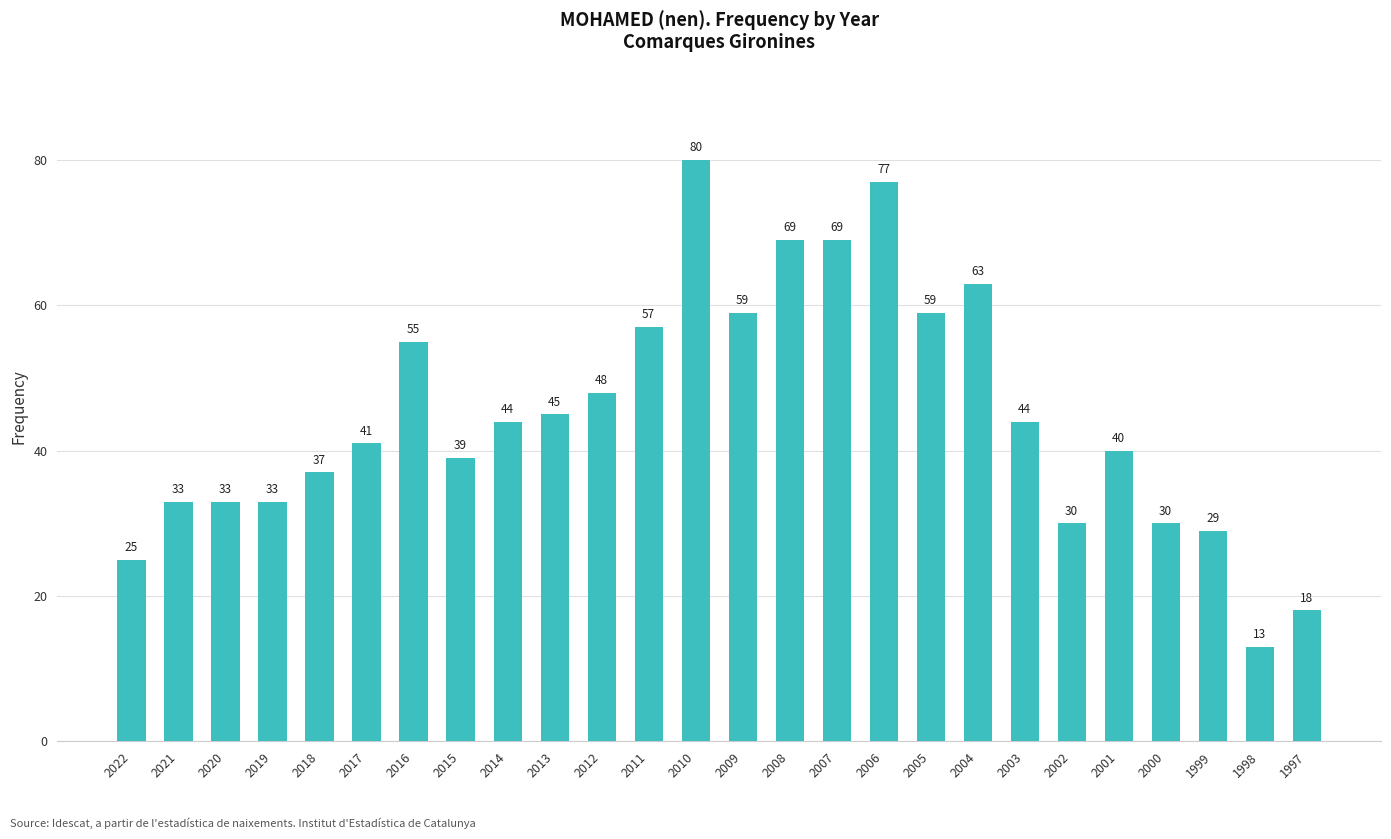

True or false: the data shows 33 at 2019.

True